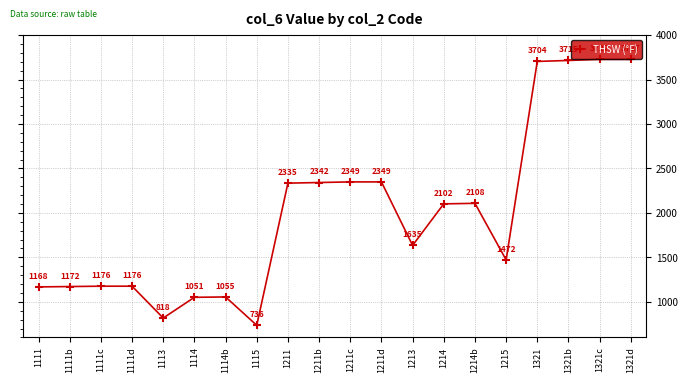

How many interior local valleys (lower than both neighbors) does the data have?

4